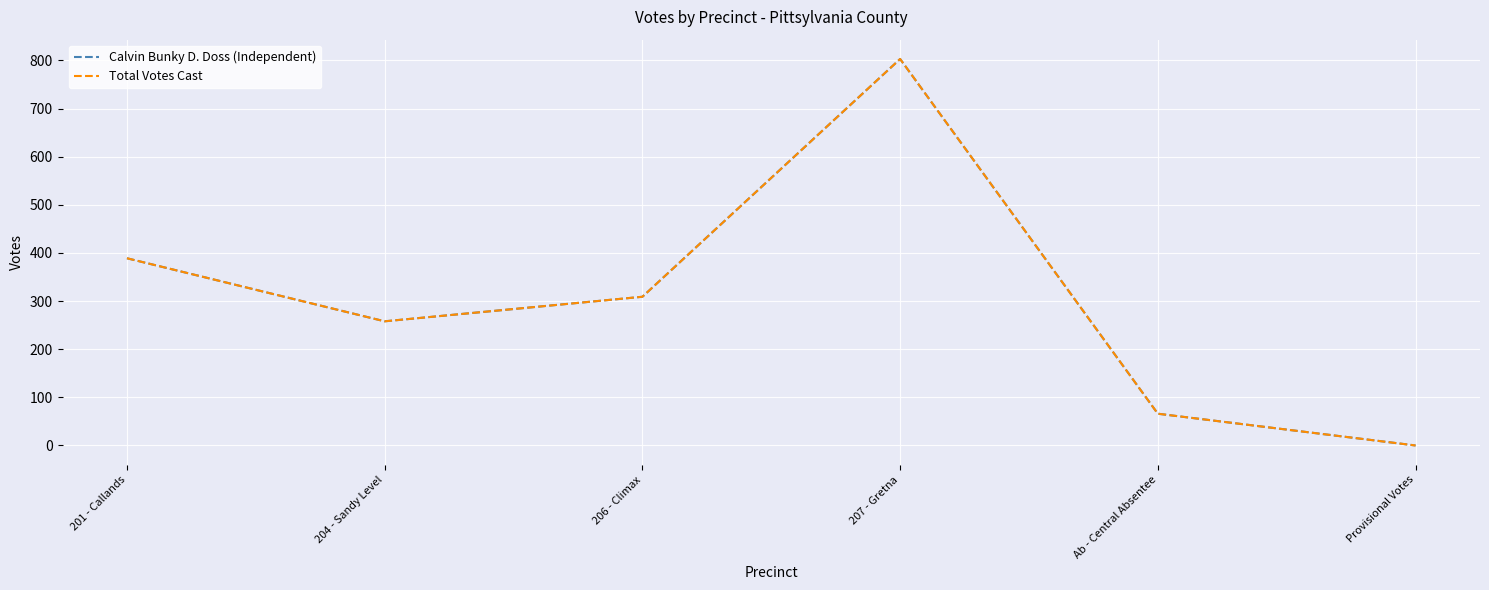

Rank the categories by Calvin Bunky D. Doss (Independent) value from highest to lowest.

207 - Gretna, 201 - Callands, 206 - Climax, 204 - Sandy Level, Ab - Central Absentee, Provisional Votes